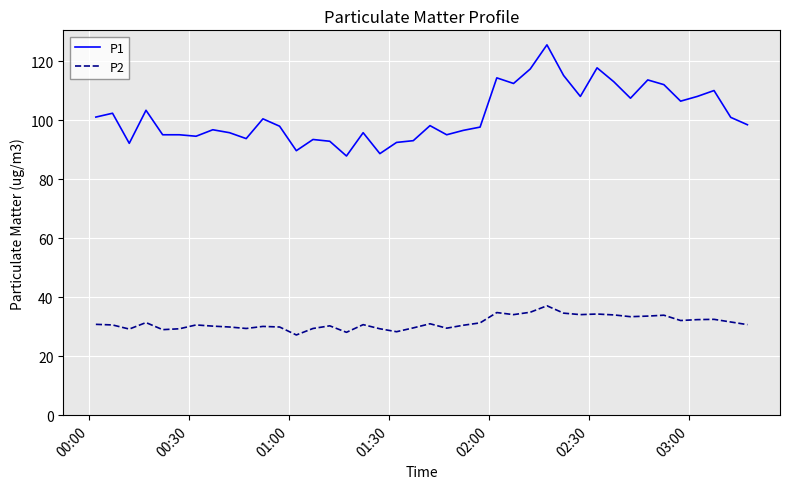

Rank the series by their maximum value, from highest to lowest.

P1, P2